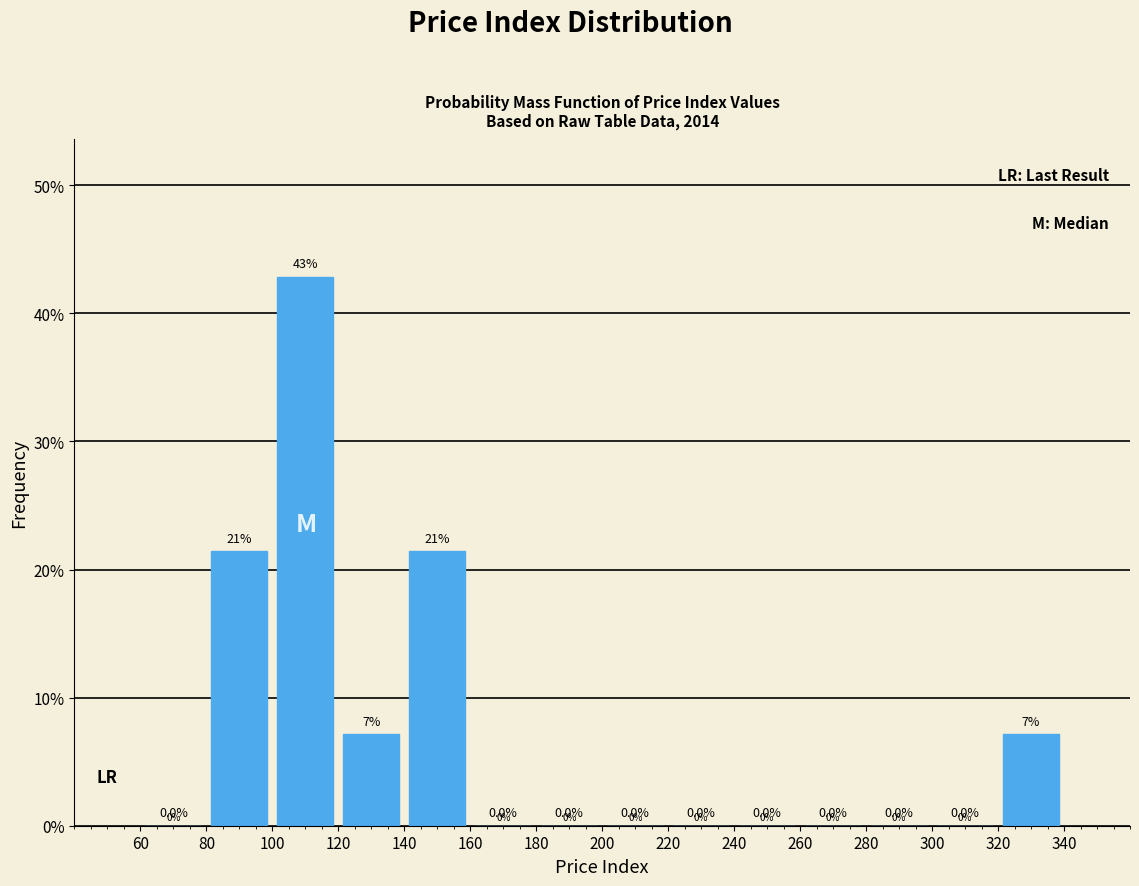

Over which range of the x-axis is the bar tallest?

100 to 120